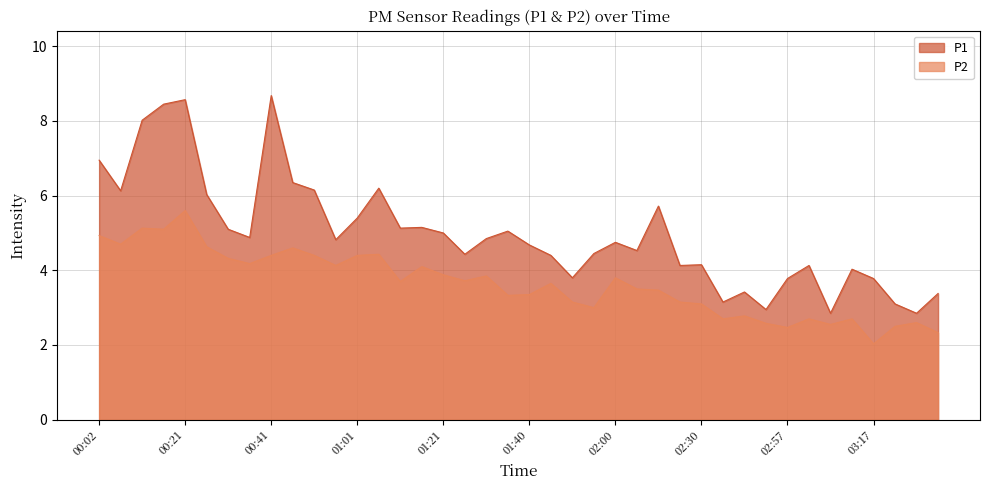

True or false: P2 has a value of 6.7 at 00:16.

False